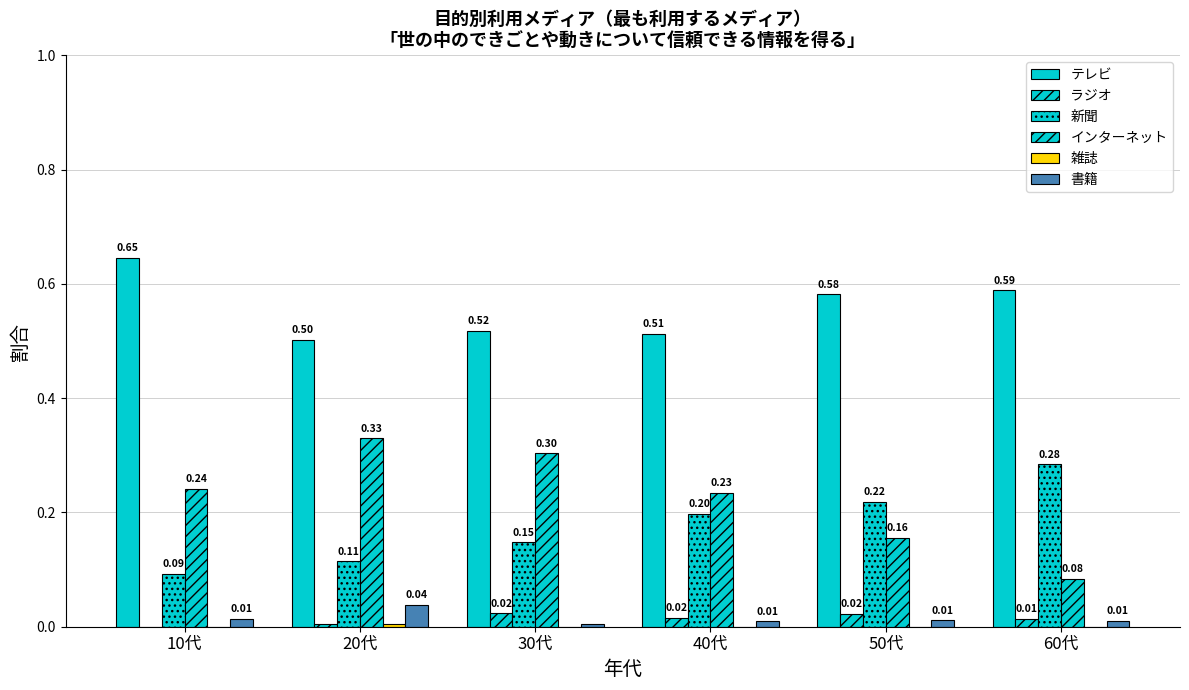

How many categories are shown in the chart?

6